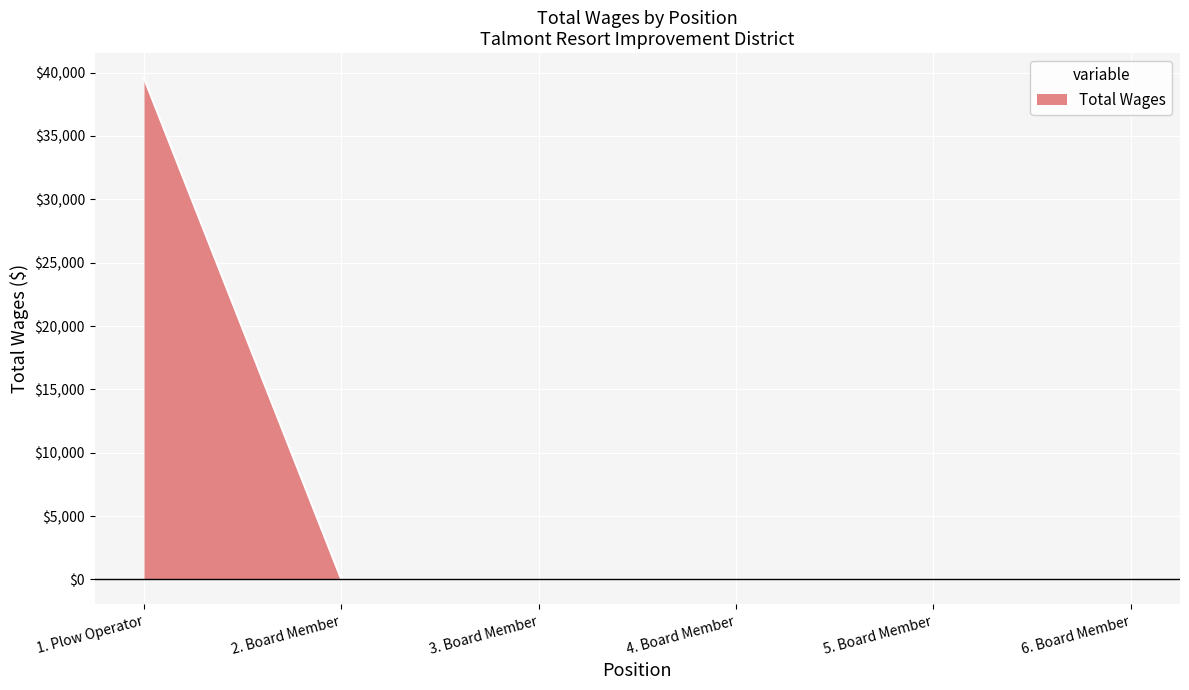

True or false: there are more than 2 points higher than both neighbors.

False